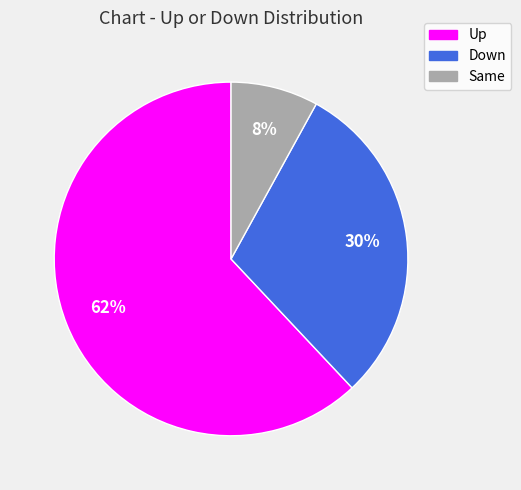

How many slices are in this pie chart?

3